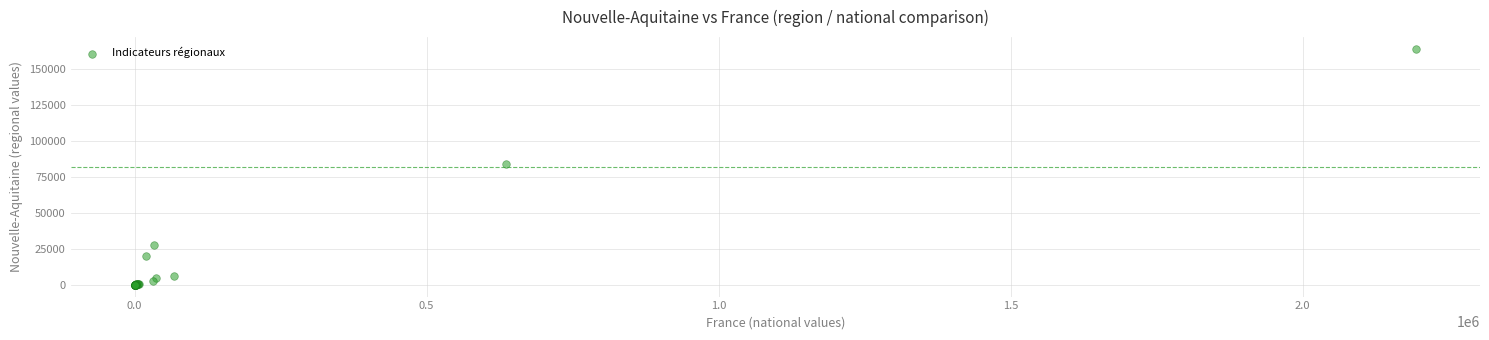

What Y value in the scatter plot is closest to 81949?

84061.0